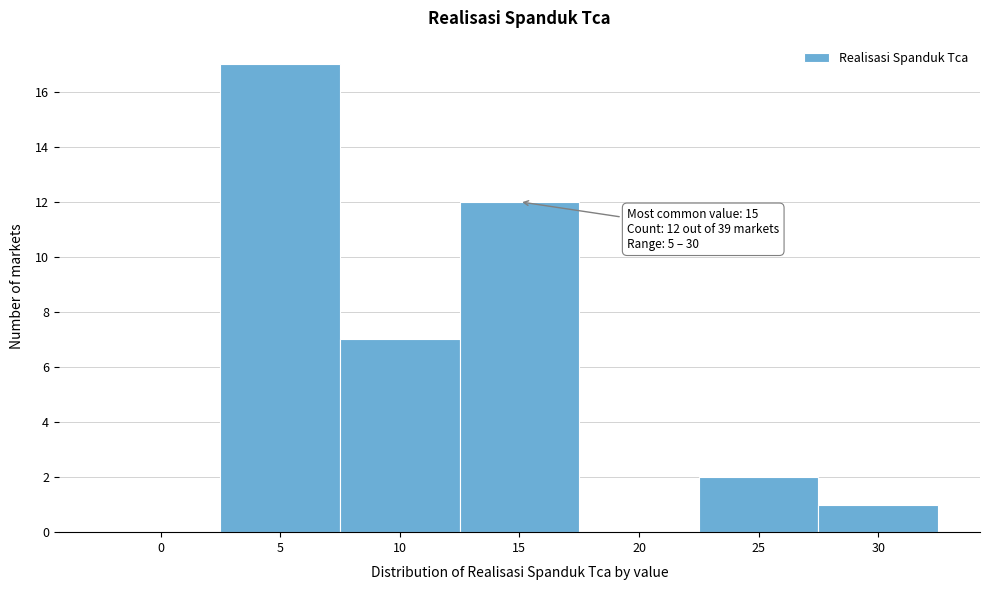

Reading left to right, extract all data points from this chart.

0=0	5=17	10=7	15=12	20=0	25=2	30=1